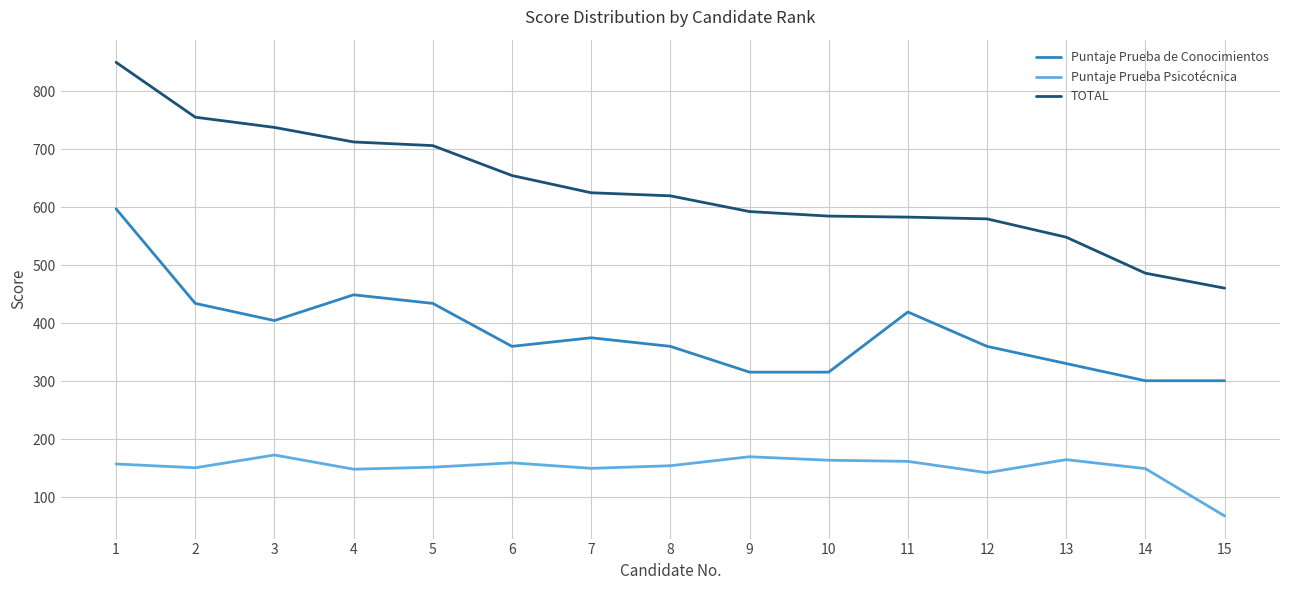

At which label does Puntaje Prueba de Conocimientos first exceed 360?

1